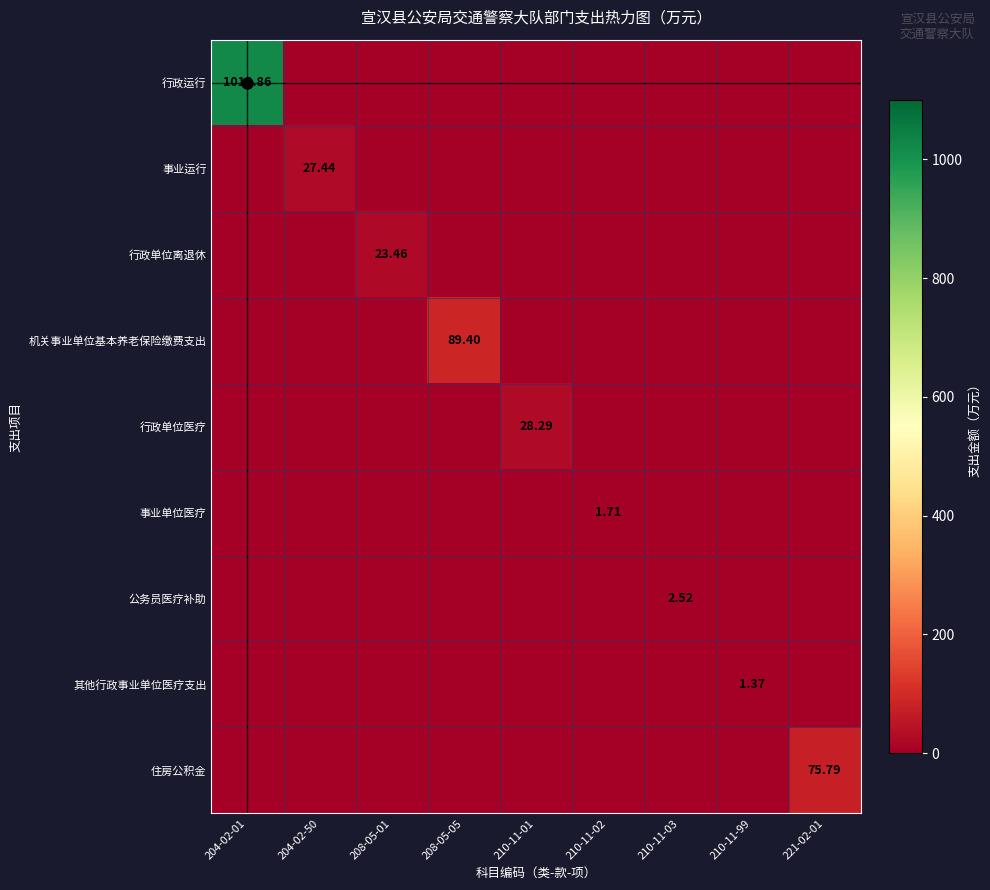

True or false: 事业运行 has a value of -10.9 at 208-05-01.

False